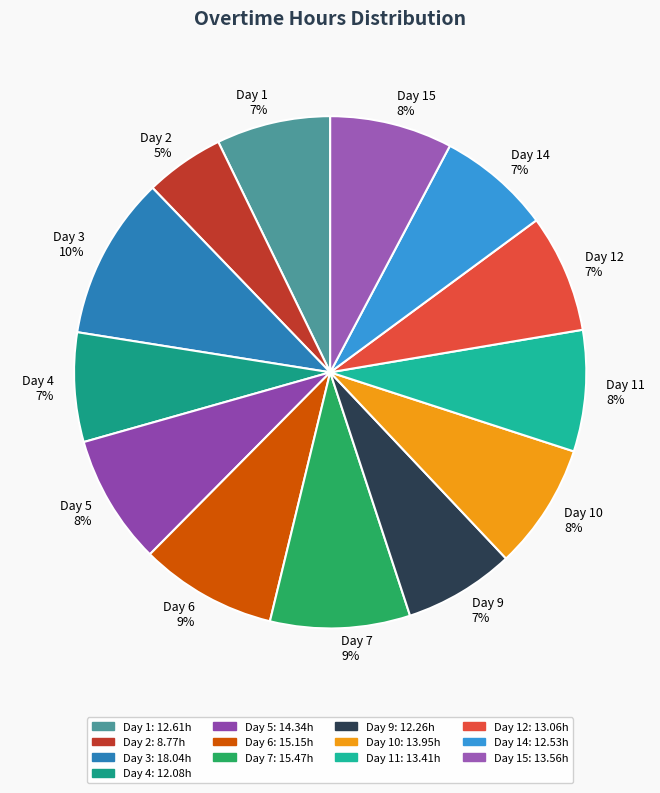

Does Day 5 represent more than half of the total?

No